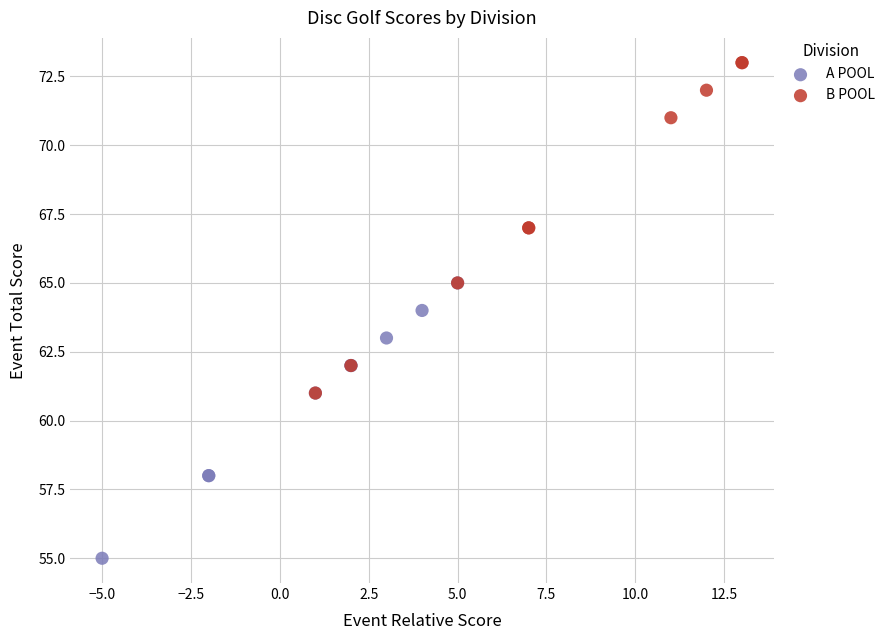

Which series has the largest Y range (max minus min)?

B POOL